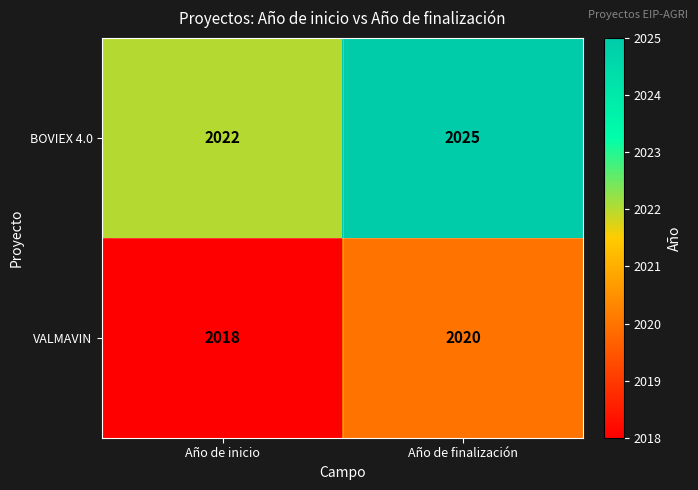

At how many categories does at least one series exceed 2020?

2